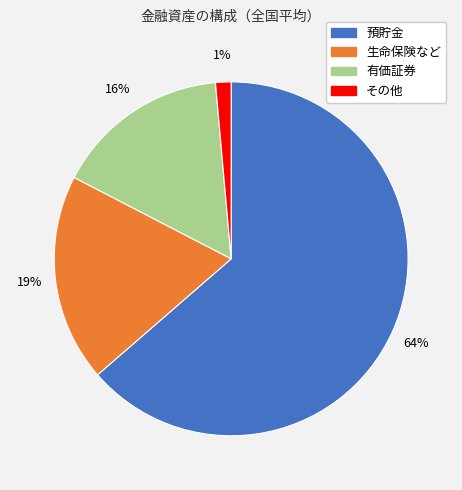

What percentage is the 有価証券 slice, to the nearest percent?

16%